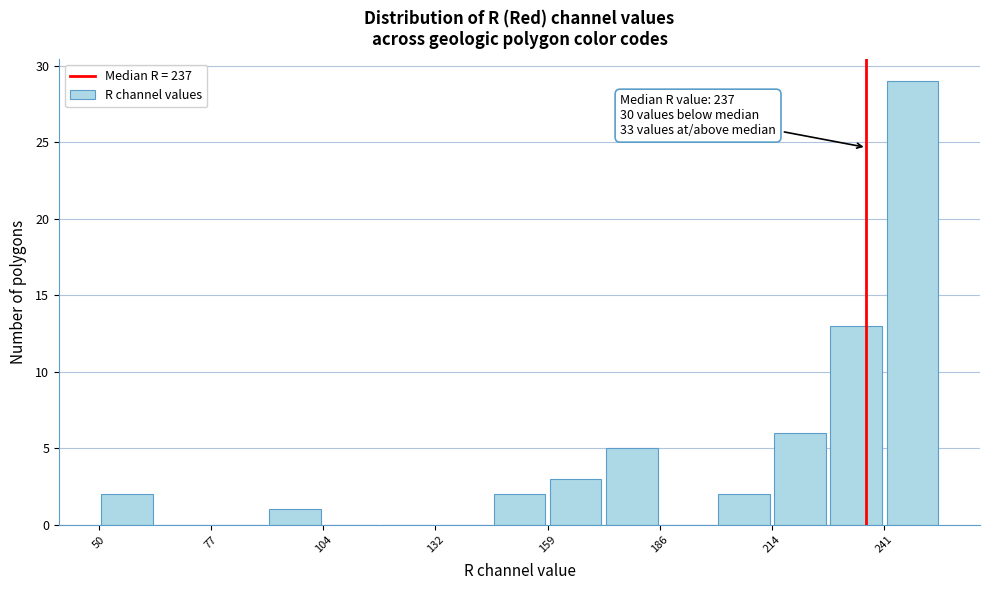

Read against the x-axis, roughly where is the centre of the tallest bar?

250